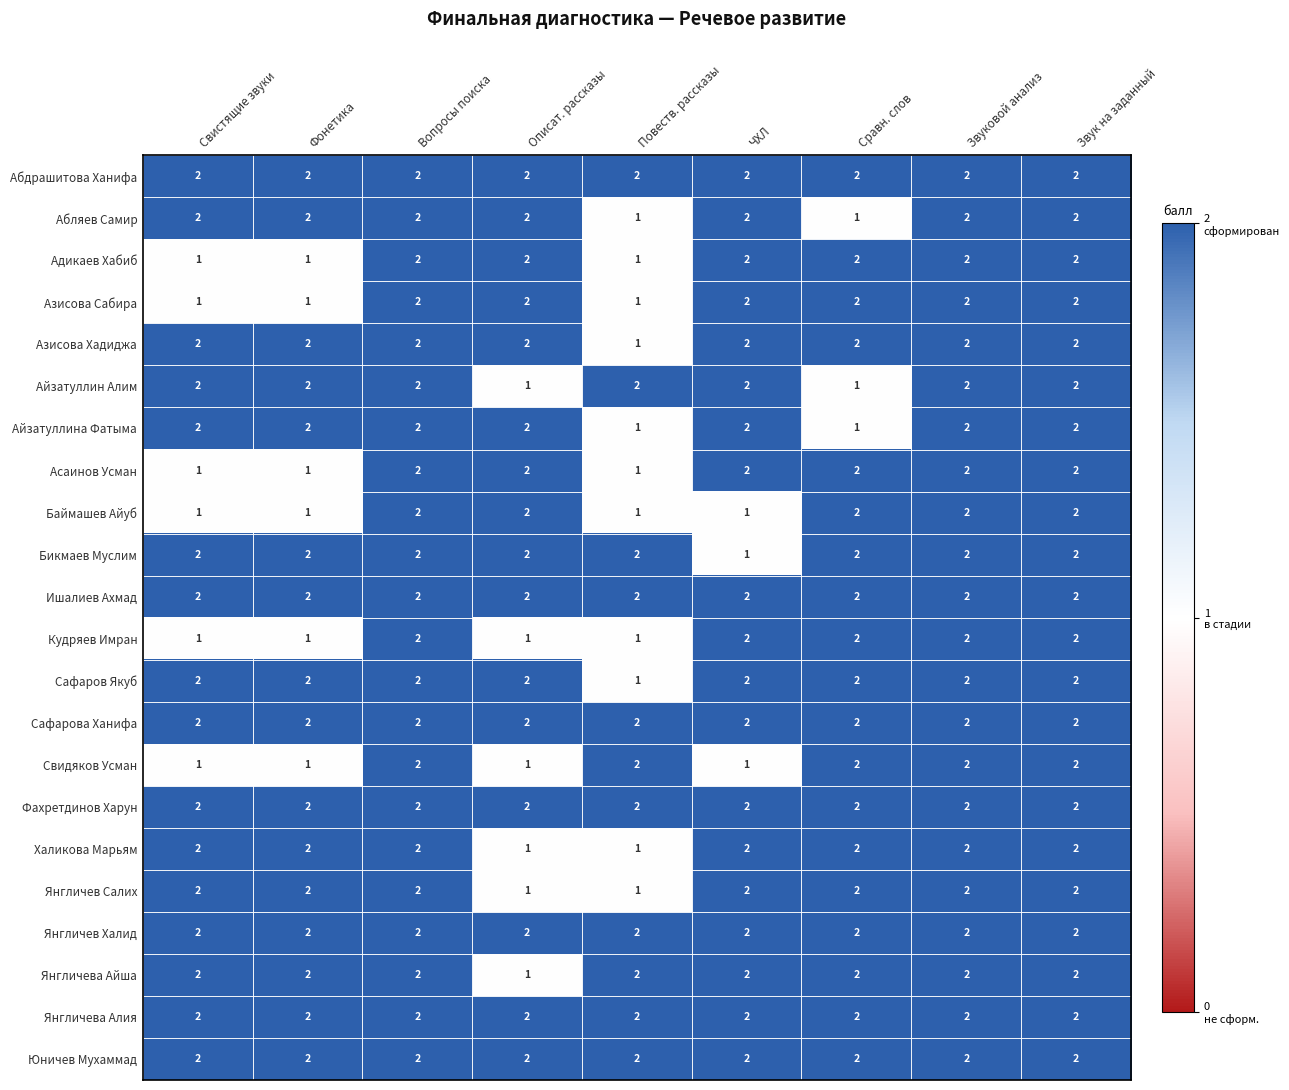

At how many categories does at least one series exceed 1?

9